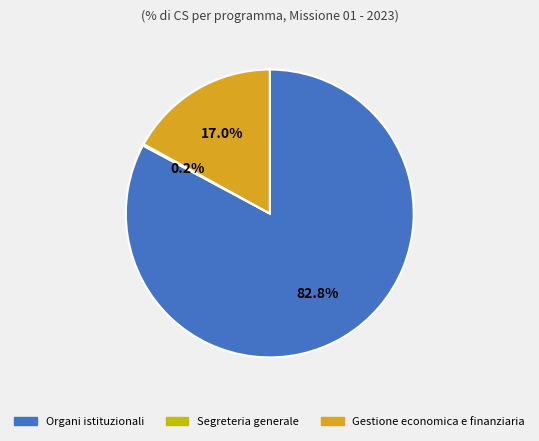

Does any single category account for the majority?

Yes